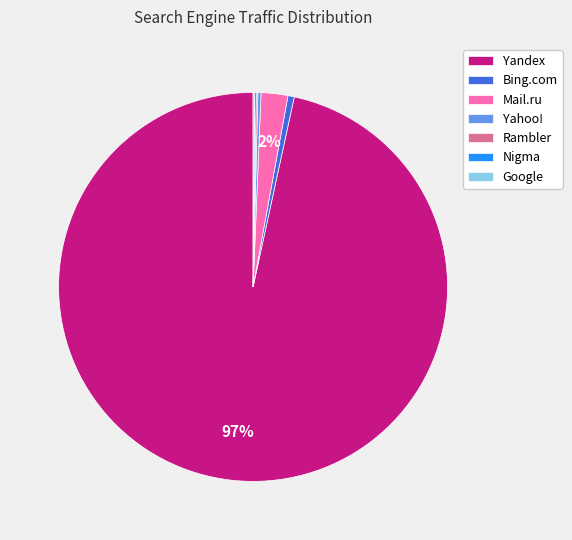

Is it true that Yandex is 97% of the pie?

True